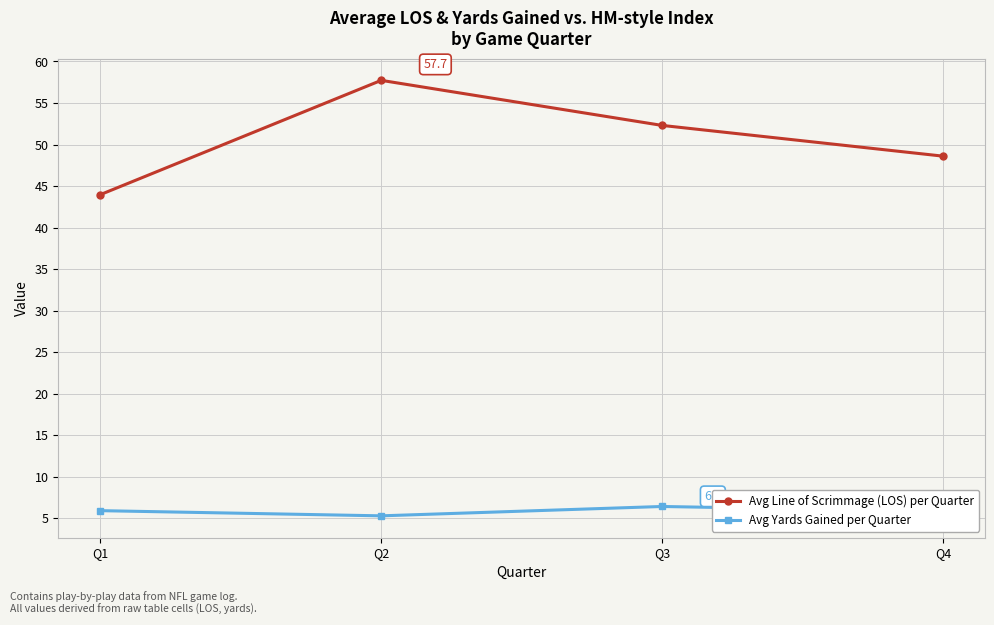

The value of Avg Line of Scrimmage (LOS) per Quarter at Q4 is 48.6. True or false?

True